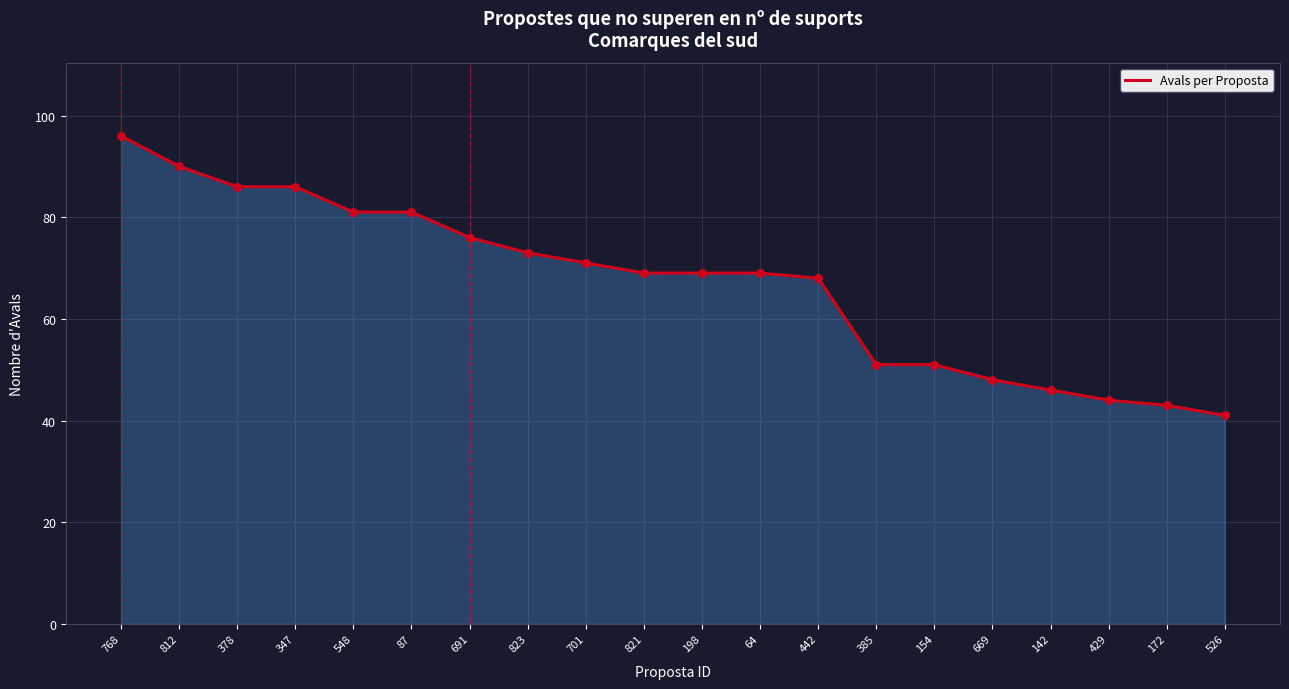

Between 823 and 548, which is larger?

548